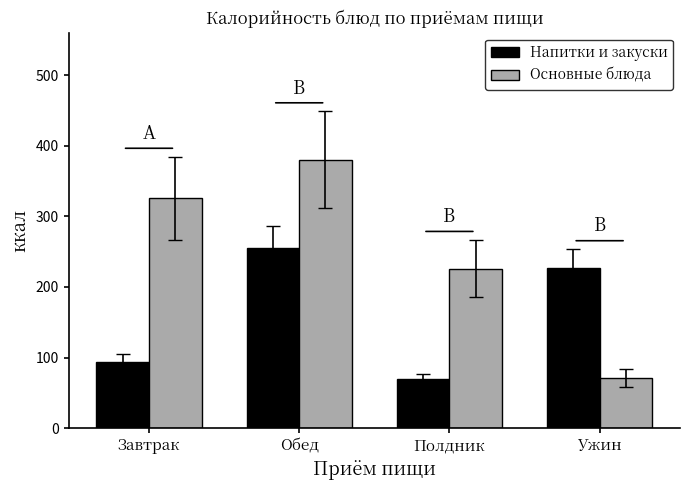

Count the number of data series in this chart.

2